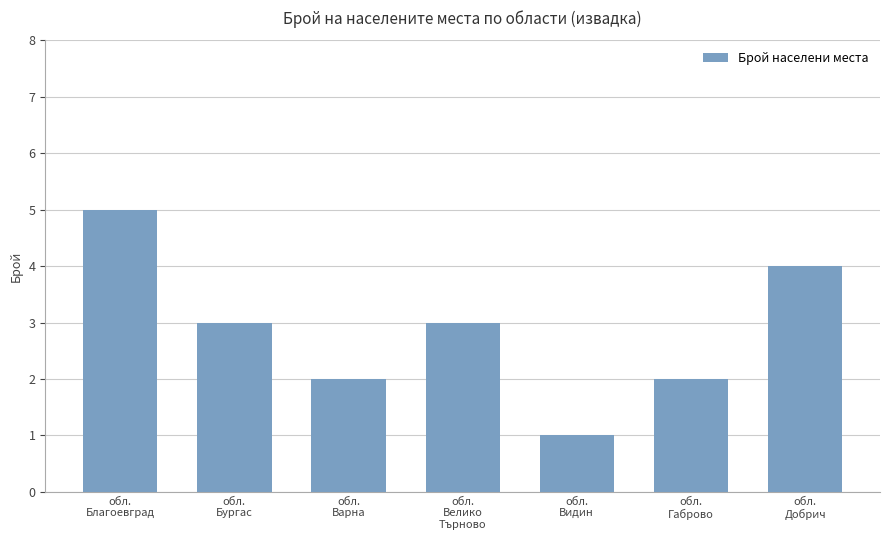

What is the ratio of the value at обл.
Велико
Търново to the value at обл.
Габрово?

1.5